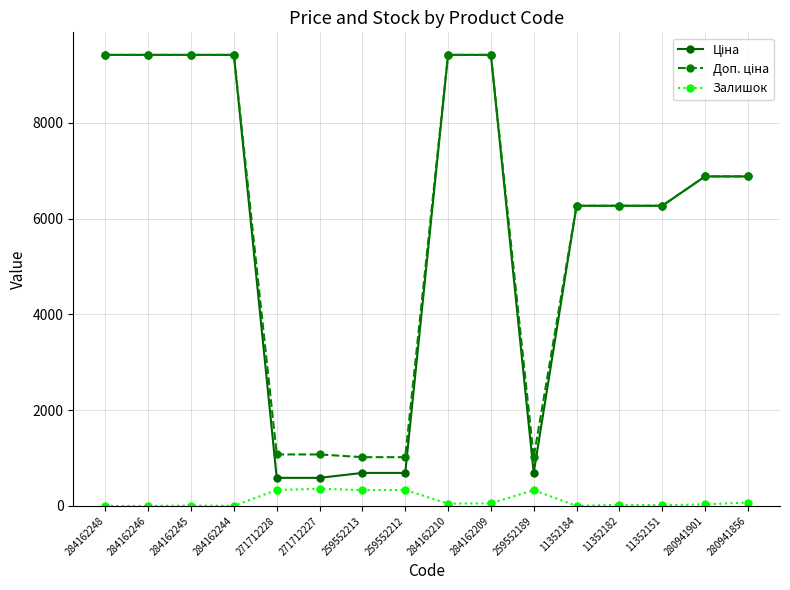

At how many categories does at least one series exceed 4137?

11